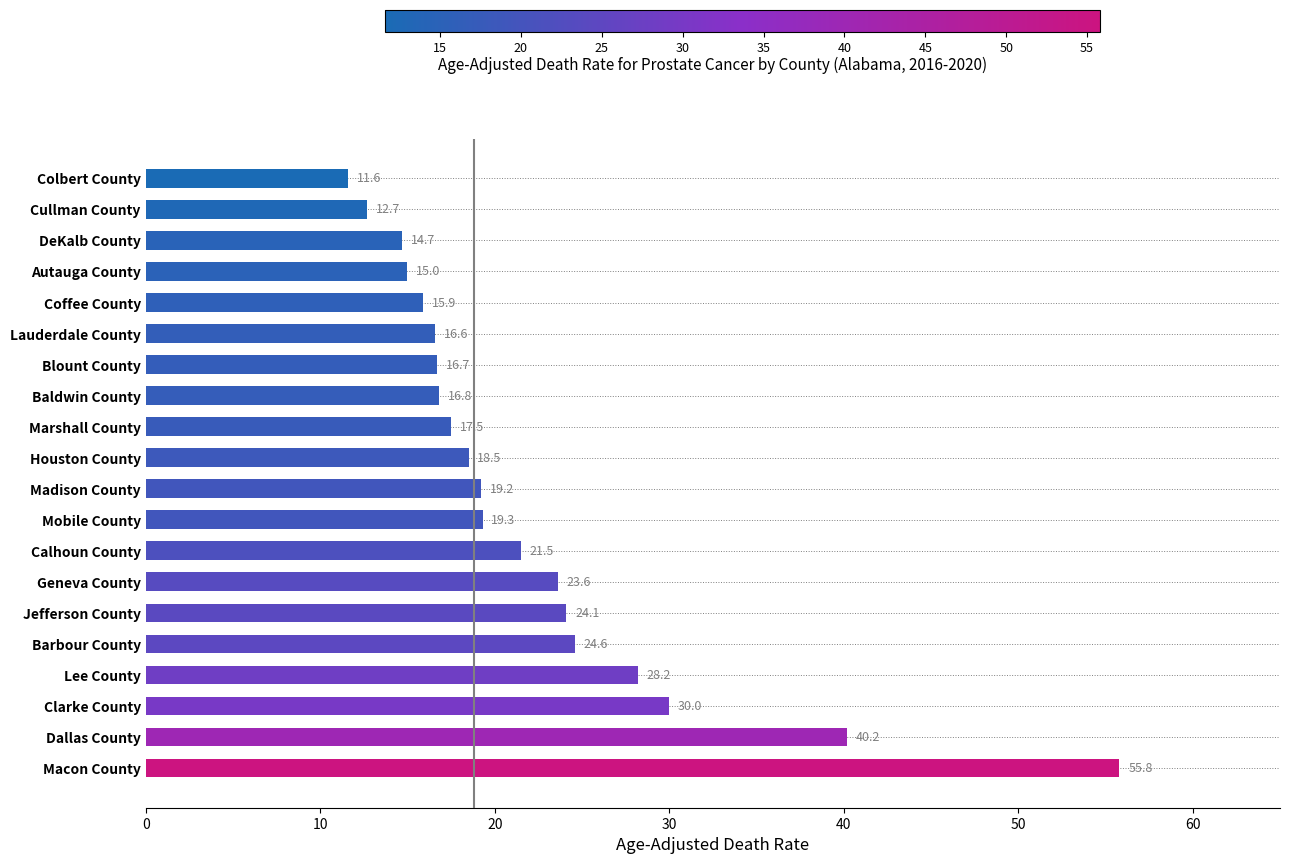

At which label is the value closest to 33?

Clarke County